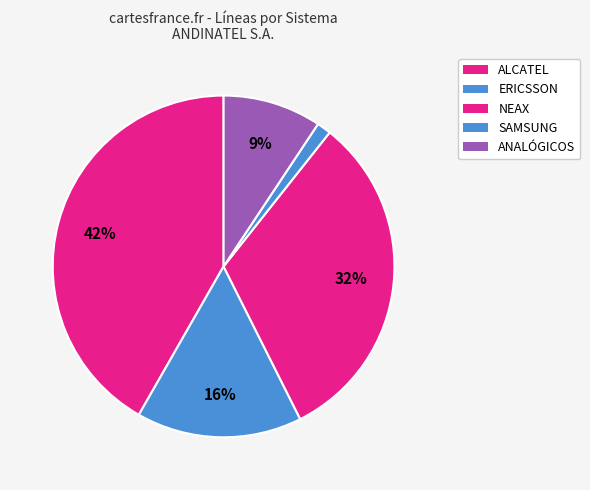

To the nearest percent, what is the difference between the largest and smallest slice percentages?

40%